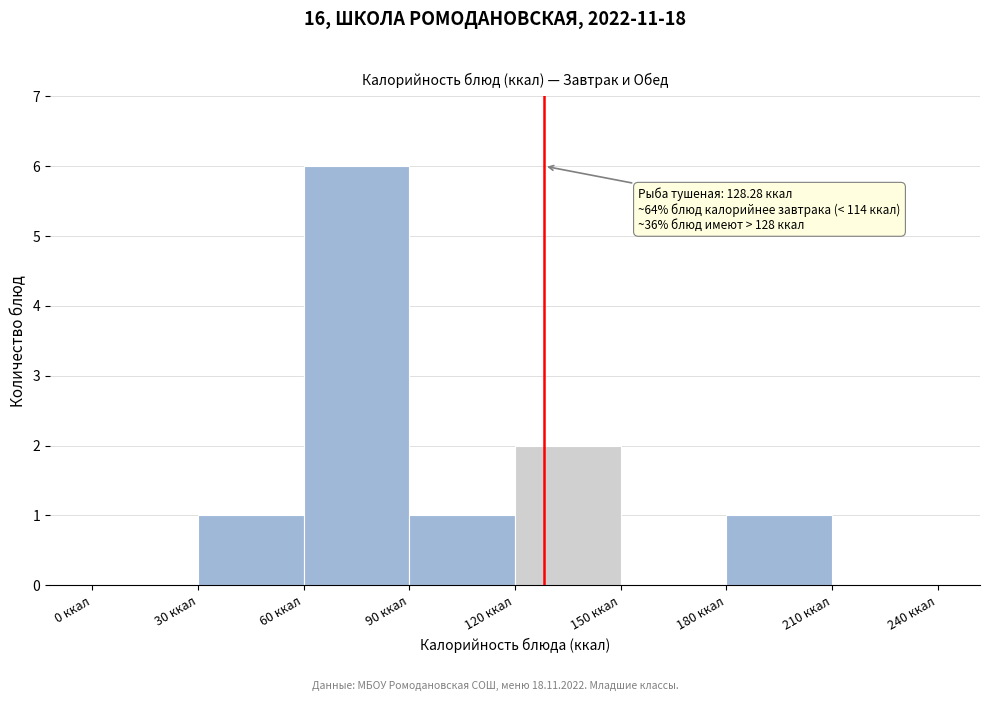

Over which range of the x-axis is the bar tallest?

60 to 90